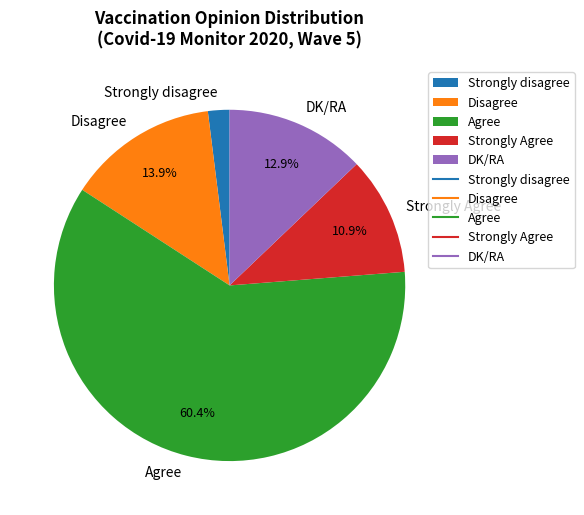

Does Agree account for over 50% of the chart?

Yes